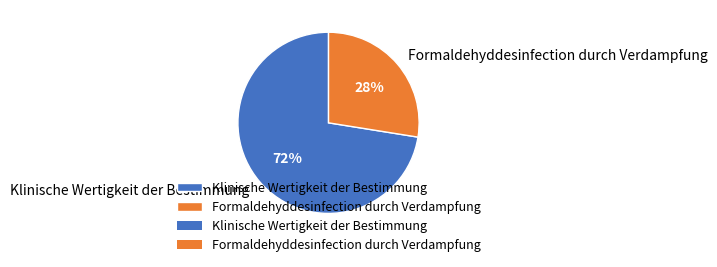

To the nearest percent, what percentage of the pie is Klinische Wertigkeit der Bestimmung?

72%